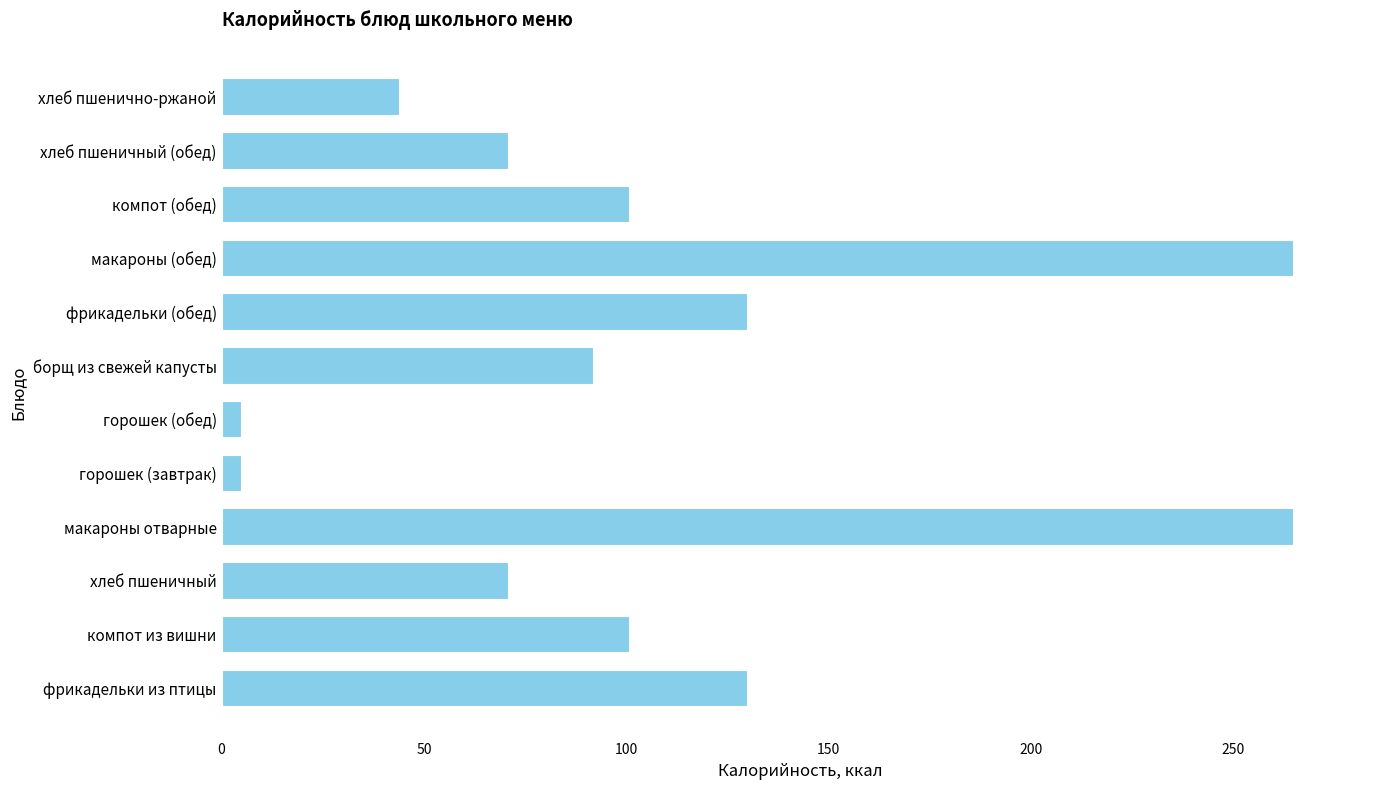

What is the greatest value displayed?

265